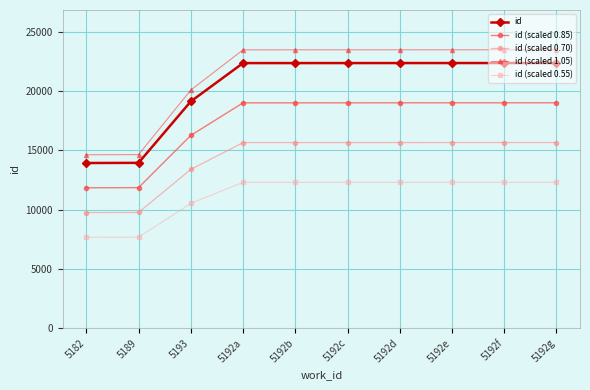

At how many categories does at least one series exceed 11158?

10